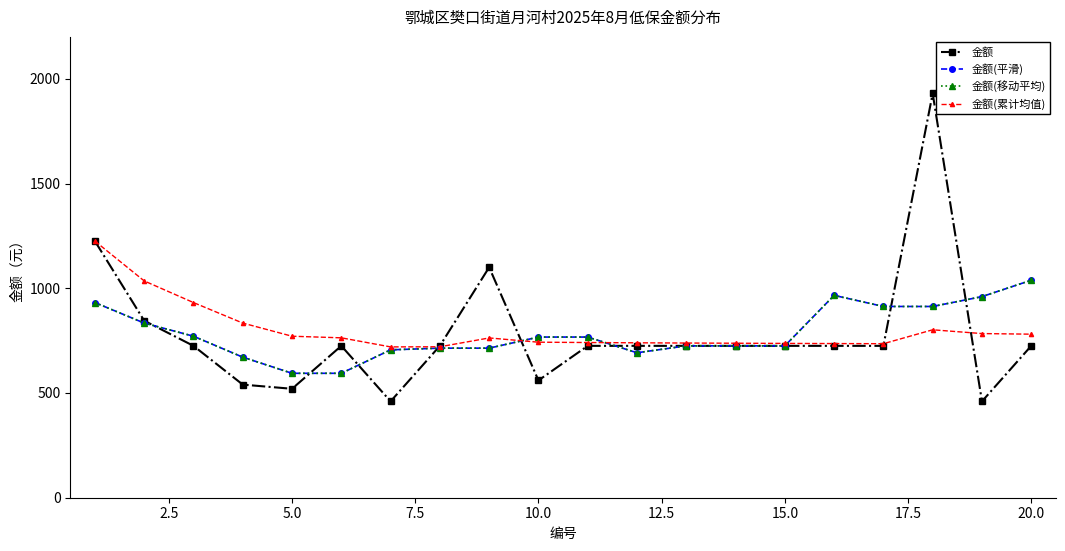

Rank the series by their maximum value, from highest to lowest.

金额, 金额(累计均值), 金额(平滑), 金额(移动平均)